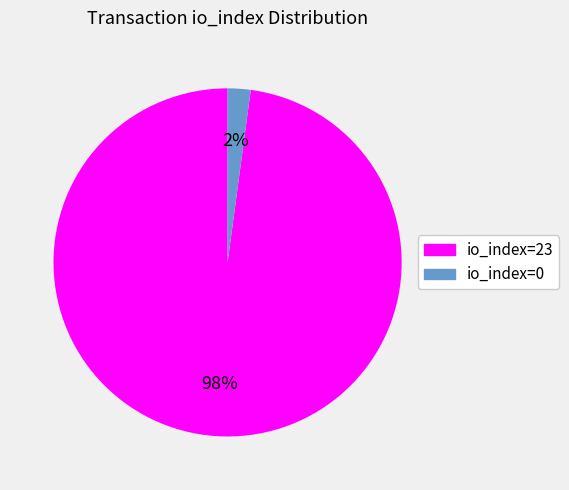

Which category has the biggest portion of the pie?

io_index=23